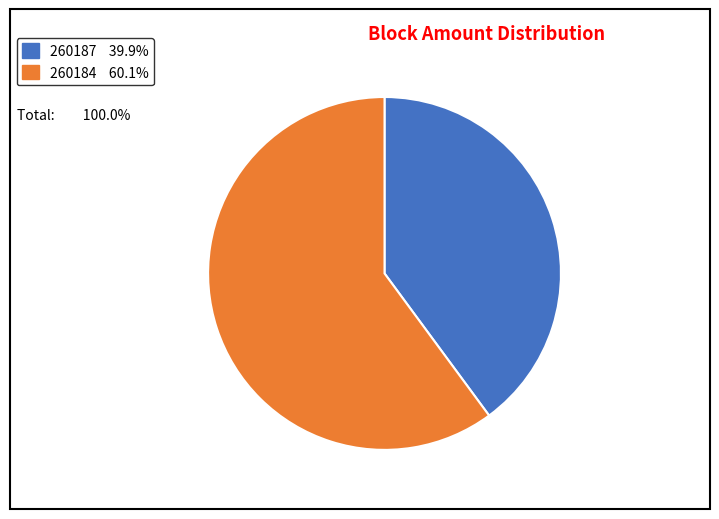

Which has a higher value, 260187 or 260184?

260184